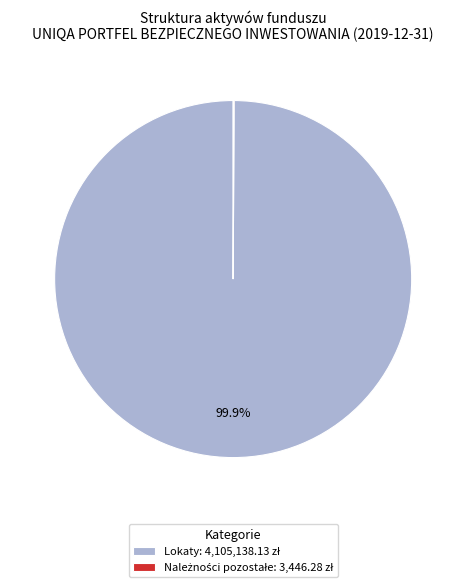

Is there any slice that represents more than half of the pie?

Yes